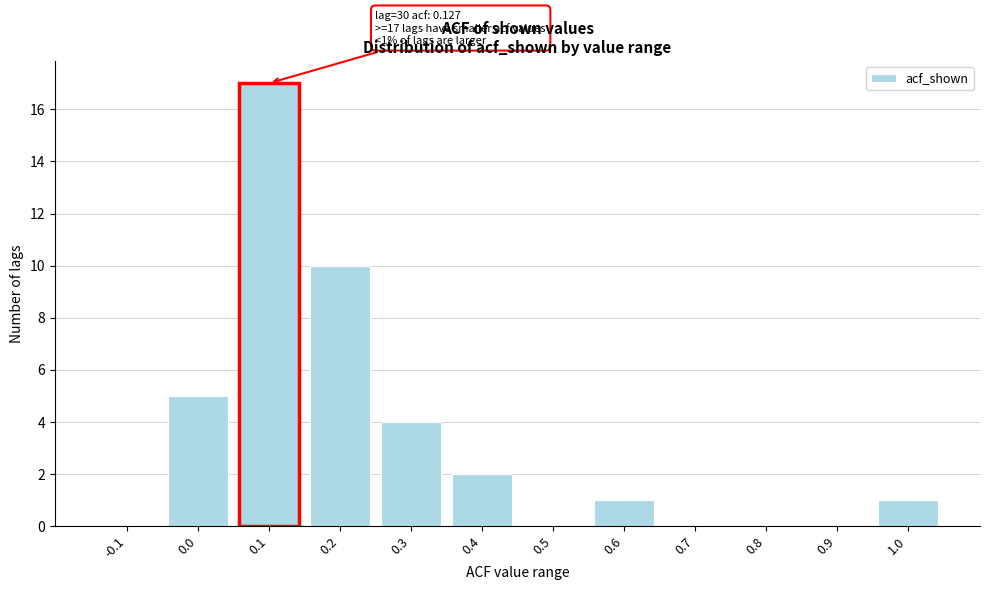

Reading right to left, list all the values displayed in this chart.

1.0=1	0.9=0	0.8=0	0.7=0	0.6=1	0.5=0	0.4=2	0.3=4	0.2=10	0.1=17	0.0=5	-0.1=0